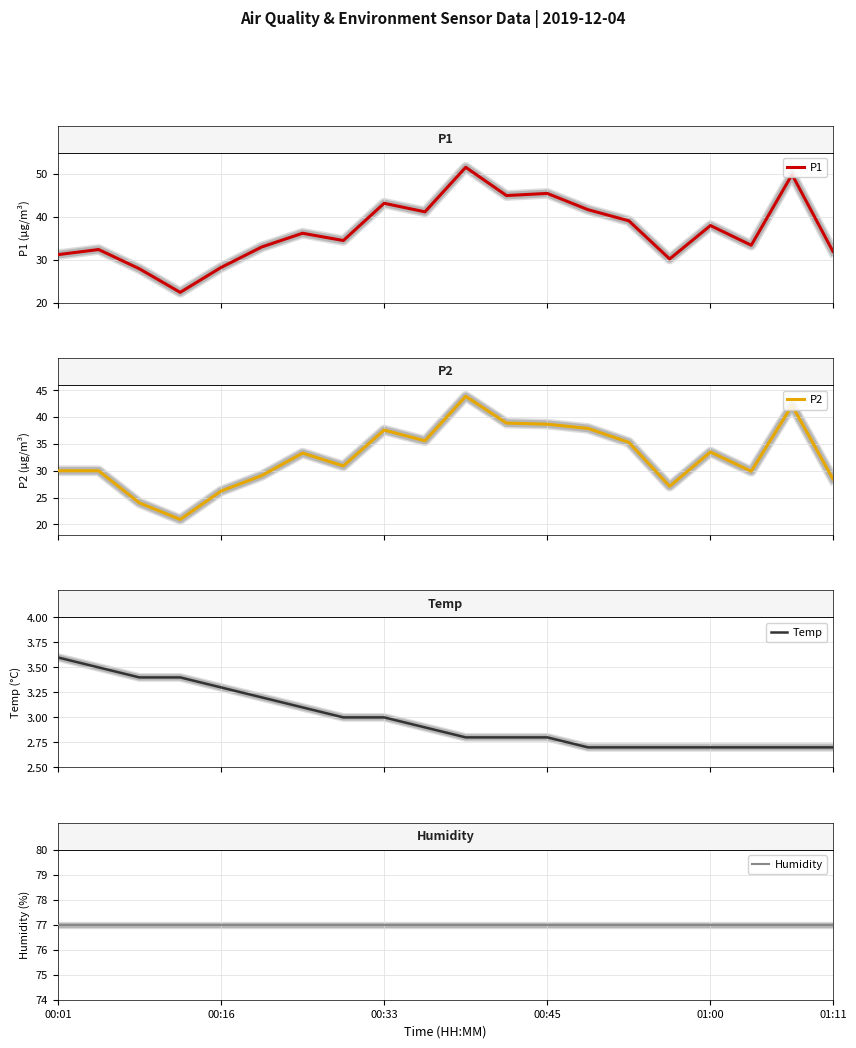

What is the average value of the Temp series?

3.0